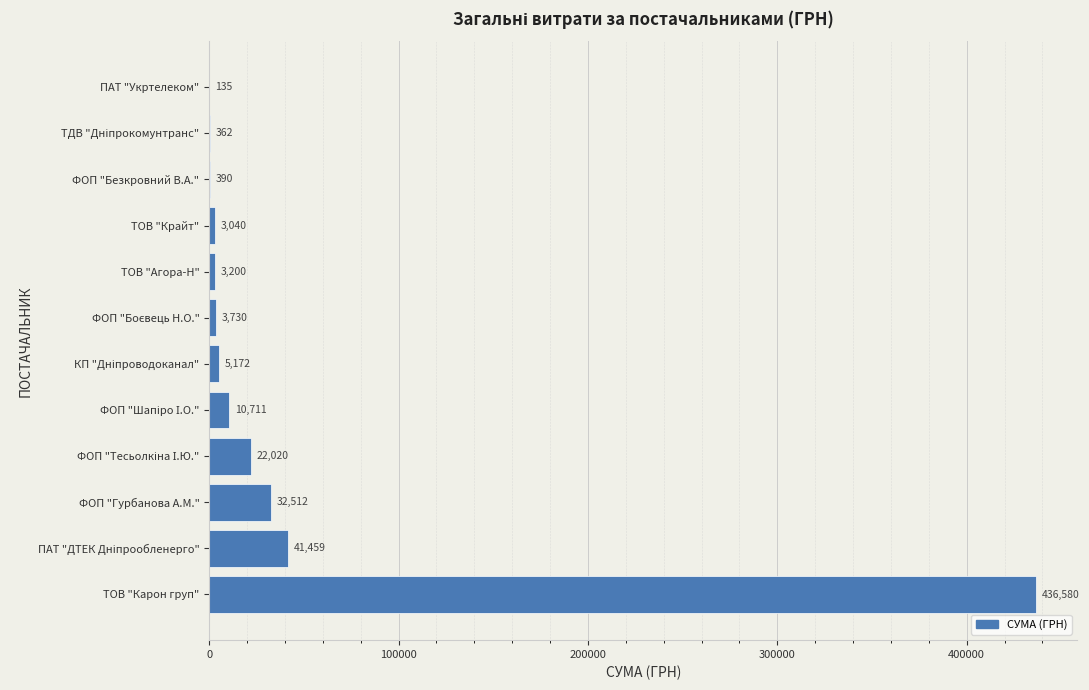

Between ТОВ "Крайт" and ФОП "Гурбанова А.М.", which is larger?

ФОП "Гурбанова А.М."